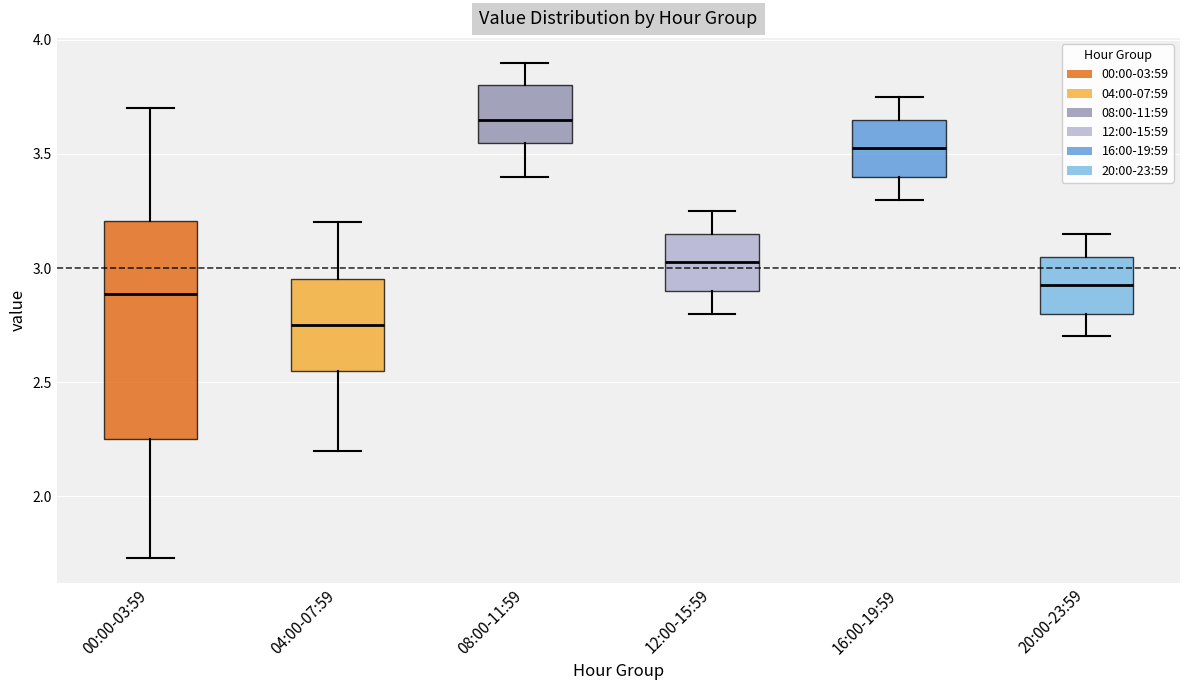

Reading left to right, transcribe this box plot: for each box, give where its median line is, the range the box spans, and where its two whiskers end, as read against the y-axis. The values are not printed on the chart, so give them approximately, as read against the axis.

00:00-03:59: median 2.90, box 2.25 to 3.20, whiskers 1.75 to 3.70
04:00-07:59: median 2.75, box 2.55 to 2.95, whiskers 2.20 to 3.20
08:00-11:59: median 3.65, box 3.55 to 3.80, whiskers 3.40 to 3.90
12:00-15:59: median 3.05, box 2.90 to 3.15, whiskers 2.80 to 3.25
16:00-19:59: median 3.55, box 3.40 to 3.65, whiskers 3.30 to 3.75
20:00-23:59: median 2.95, box 2.80 to 3.05, whiskers 2.70 to 3.15